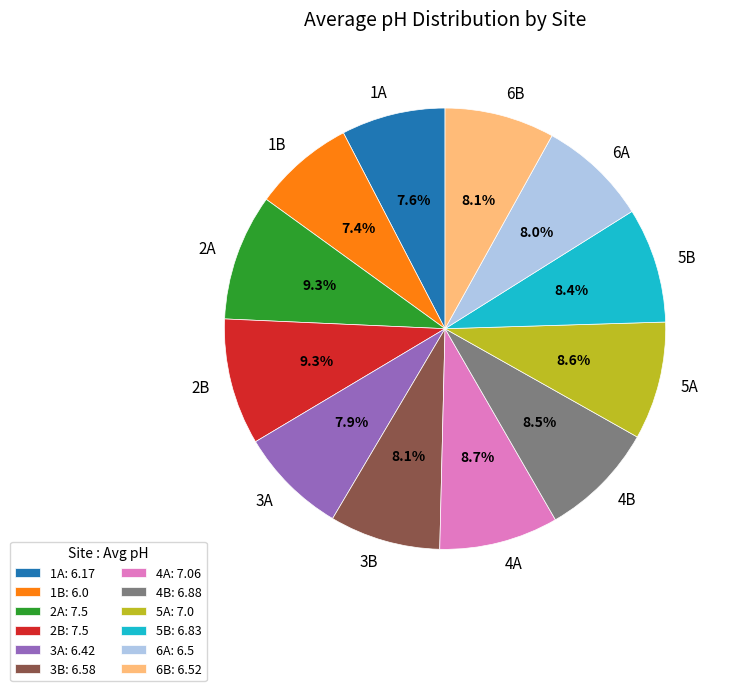

To the nearest percent, what is the difference between the largest and smallest slice percentages?

2%